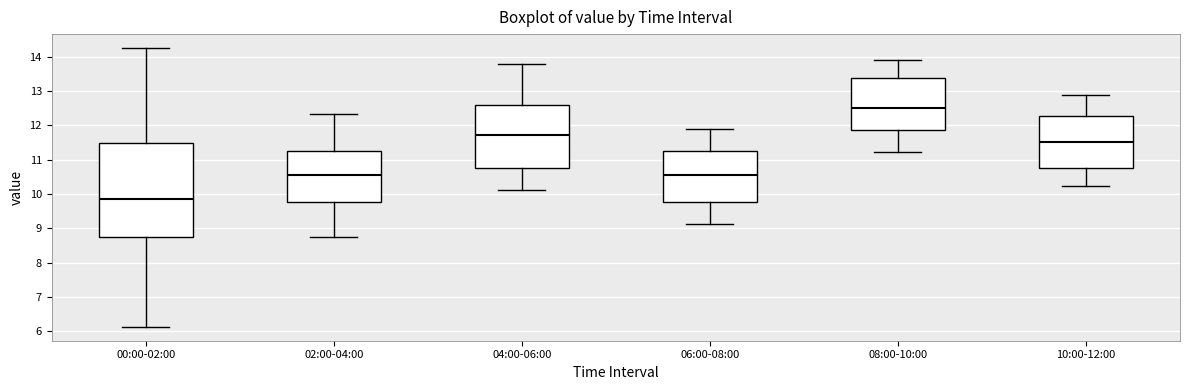

Reading left to right, transcribe this box plot: for each box, give where its median line is, the range the box spans, and where its two whiskers end, as read against the y-axis. The values are not printed on the chart, so give them approximately, as read against the axis.

00:00-02:00: median 9.8, box 8.8 to 11.5, whiskers 6.1 to 14.3
02:00-04:00: median 10.6, box 9.8 to 11.3, whiskers 8.8 to 12.3
04:00-06:00: median 11.7, box 10.8 to 12.6, whiskers 10.1 to 13.8
06:00-08:00: median 10.6, box 9.8 to 11.3, whiskers 9.1 to 11.9
08:00-10:00: median 12.5, box 11.9 to 13.4, whiskers 11.2 to 13.9
10:00-12:00: median 11.5, box 10.8 to 12.3, whiskers 10.2 to 12.9